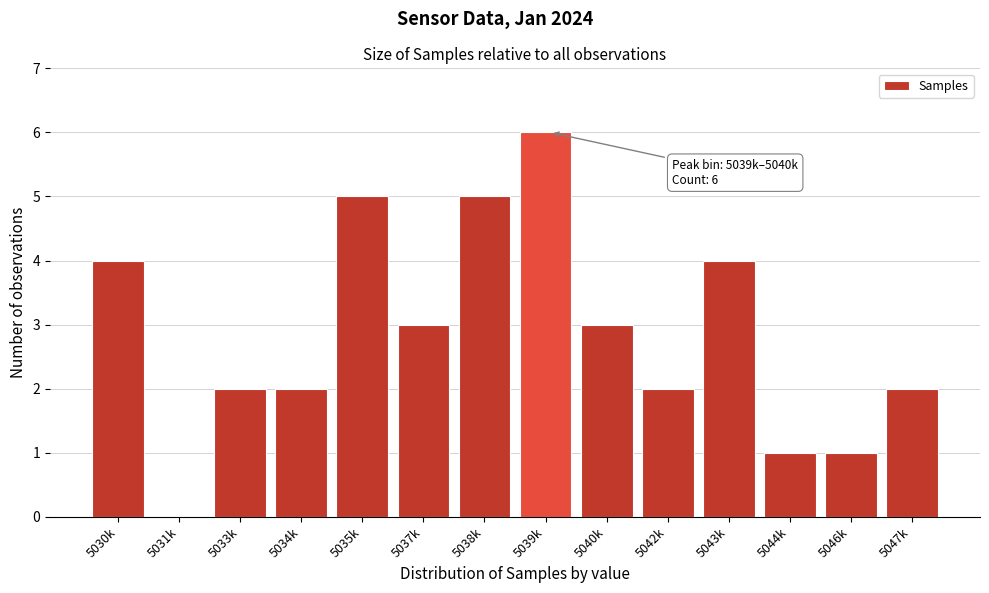

Reading left to right, what are all the values shown in this chart?

5030k=4	5031k=0	5033k=2	5034k=2	5035k=5	5037k=3	5038k=5	5039k=6	5040k=3	5042k=2	5043k=4	5044k=1	5046k=1	5047k=2